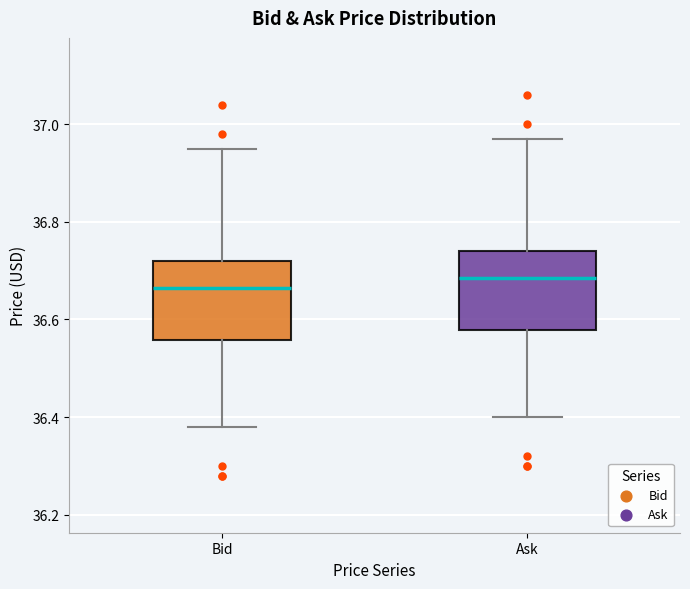

Which box's median line is the lowest?

Bid